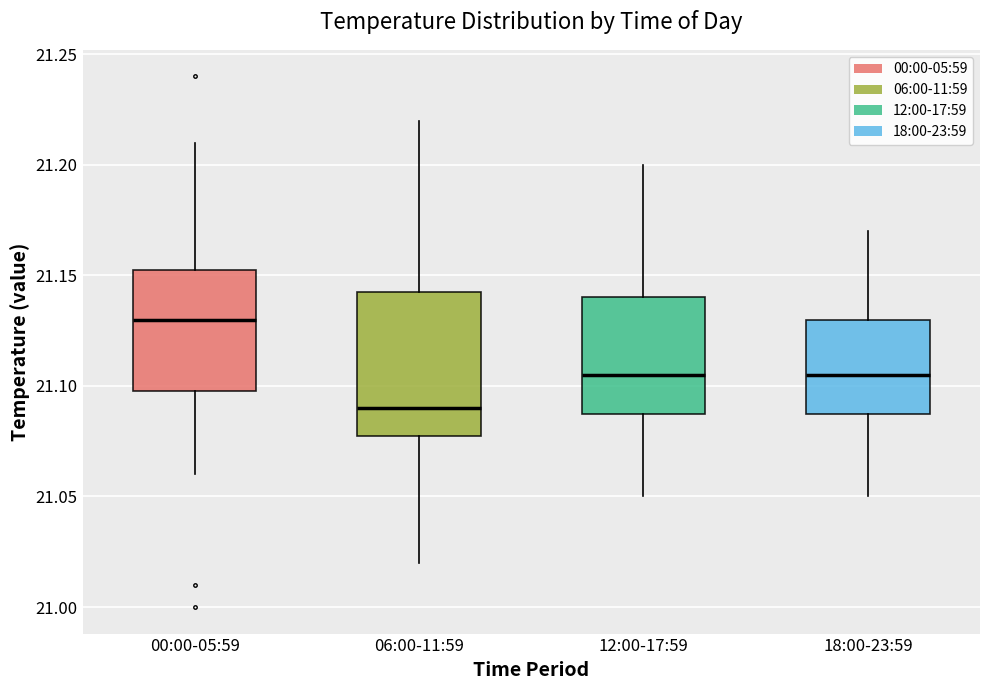

Reading left to right, transcribe this box plot: for each box, give where its median line is, the range the box spans, and where its two whiskers end, as read against the y-axis. The values are not printed on the chart, so give them approximately, as read against the axis.

00:00-05:59: median 21.130, box 21.100 to 21.155, whiskers 21.060 to 21.210
06:00-11:59: median 21.090, box 21.080 to 21.145, whiskers 21.020 to 21.220
12:00-17:59: median 21.105, box 21.090 to 21.140, whiskers 21.050 to 21.200
18:00-23:59: median 21.105, box 21.090 to 21.130, whiskers 21.050 to 21.170